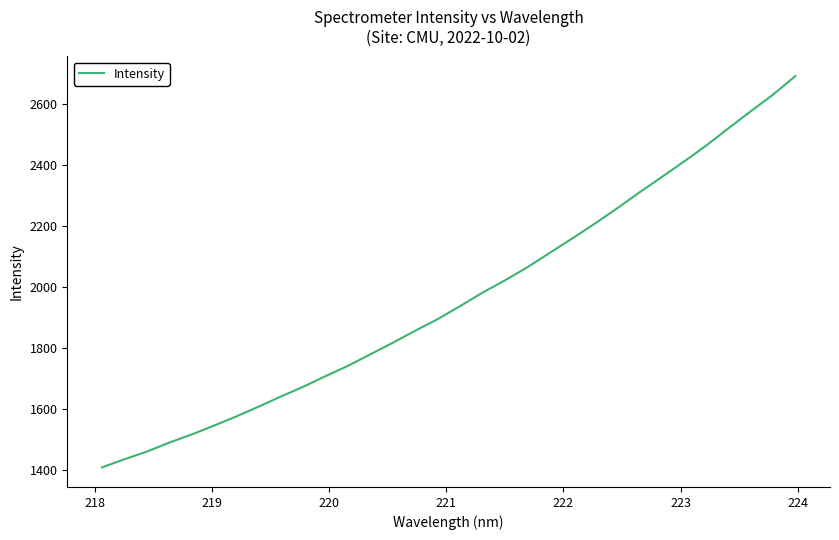

What is the maximum value shown in the chart?

2692.7